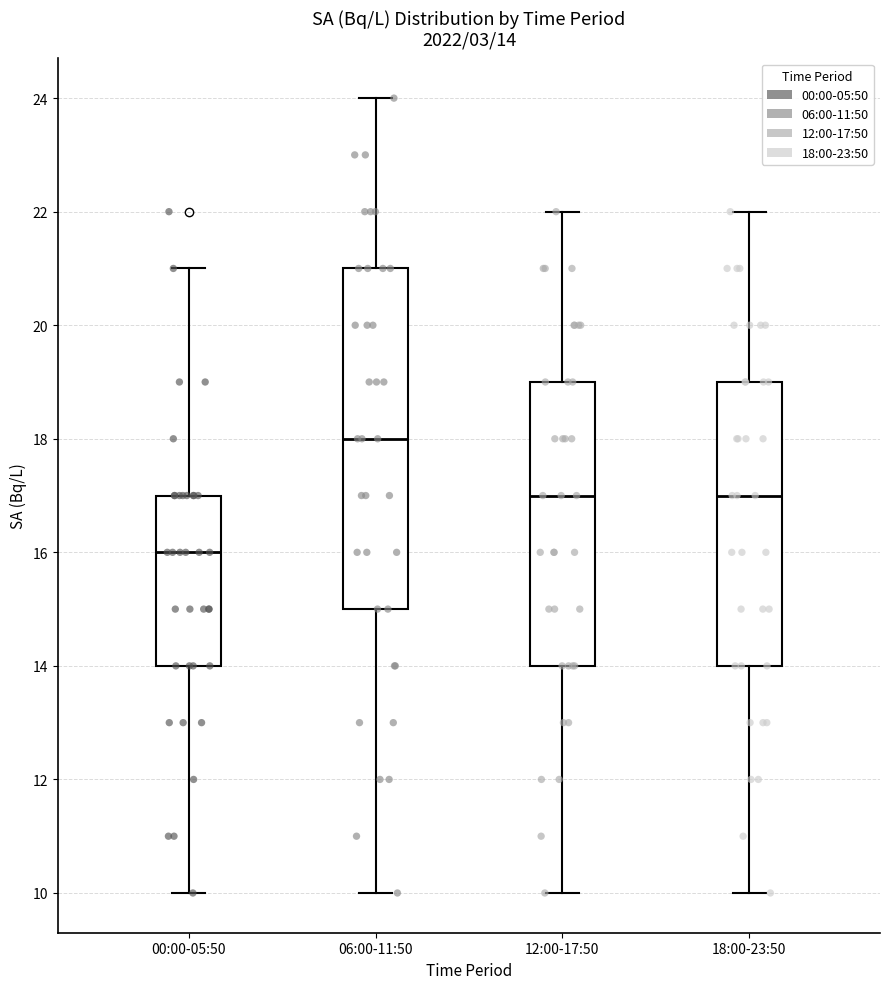

Which box has the lowest median line?

00:00-05:50